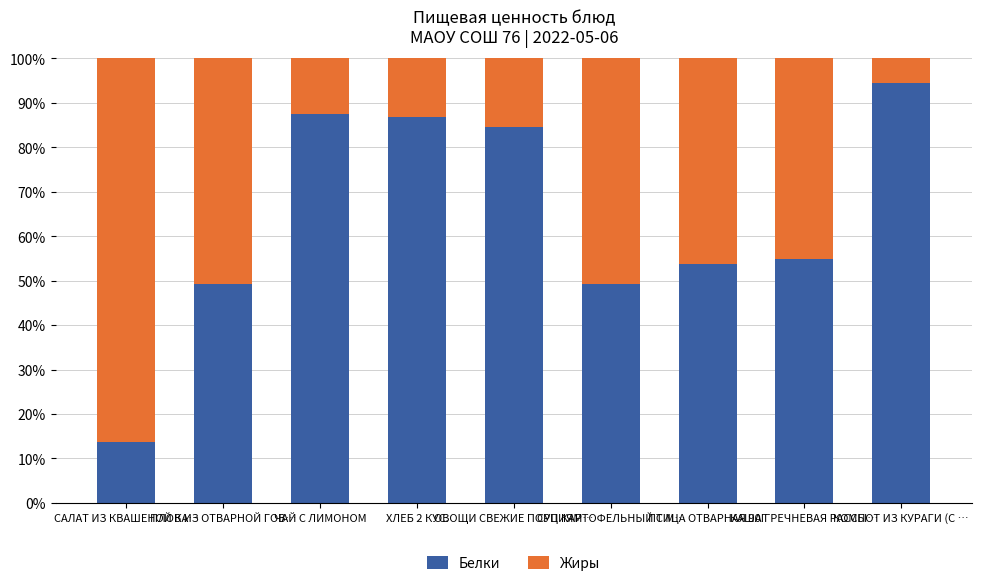

What is the sum of the Белки values at КОМПОТ ИЗ КУРАГИ (С … and ПТИЦА ОТВАРНАЯ 90Г?

148.3